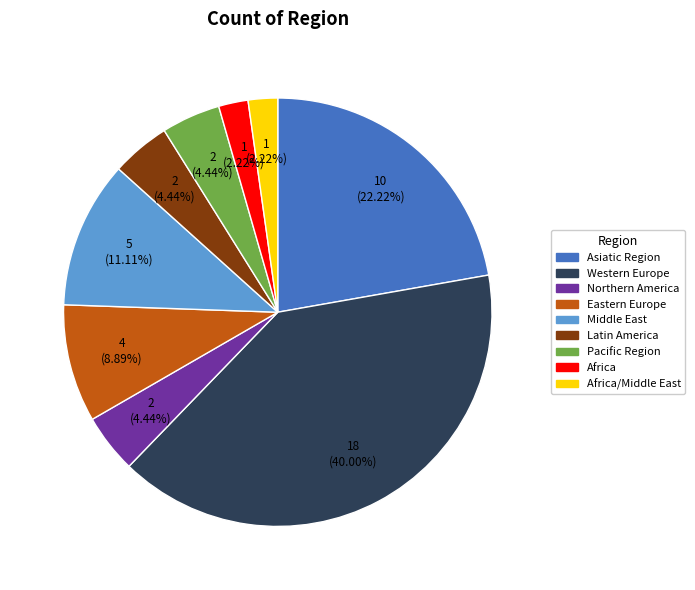

Is there any slice that represents more than half of the pie?

No